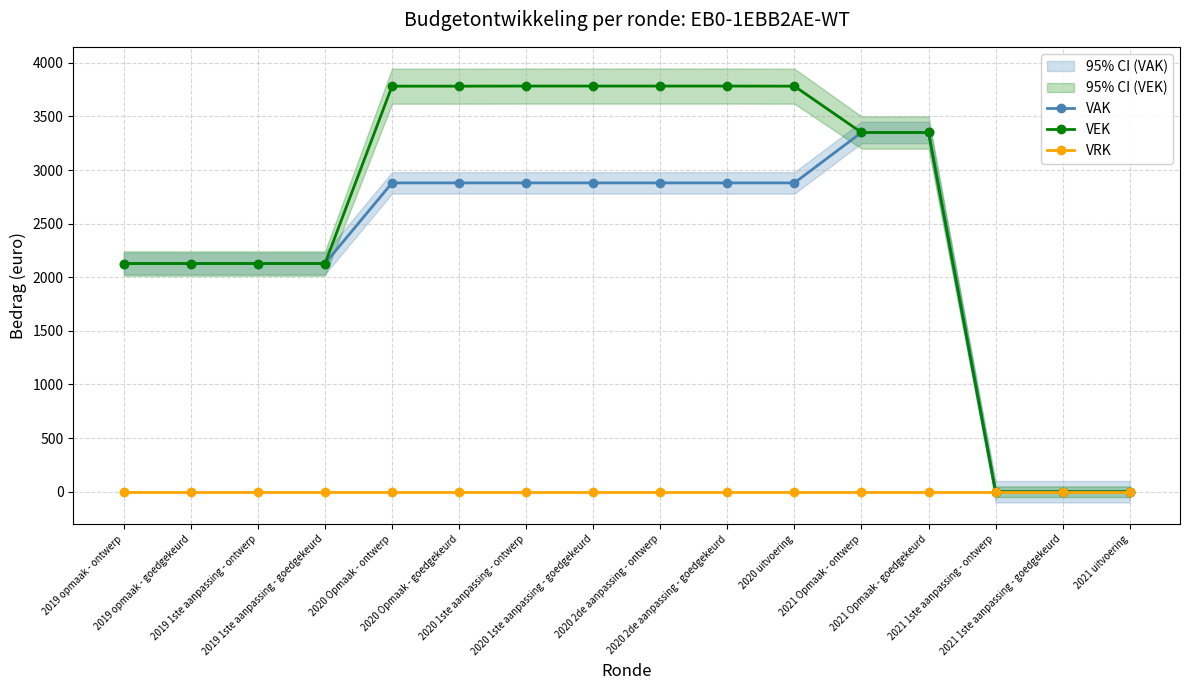

Does the chart display data point markers on the line(s)?

Yes